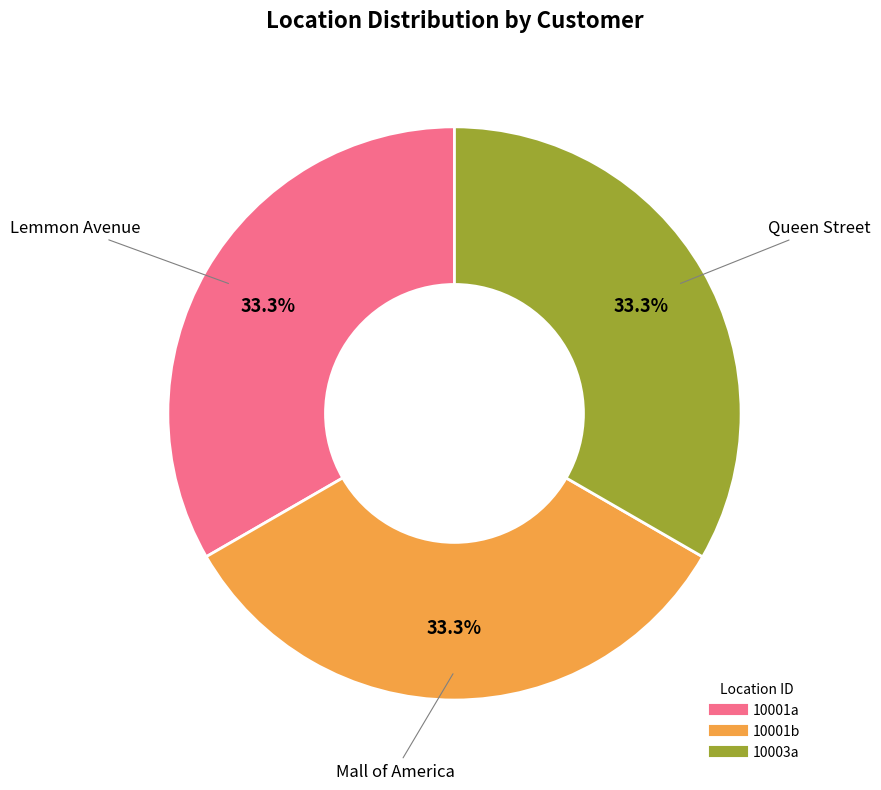

Approximately how many times larger is the value at 10001b compared to 10001a?

1.0